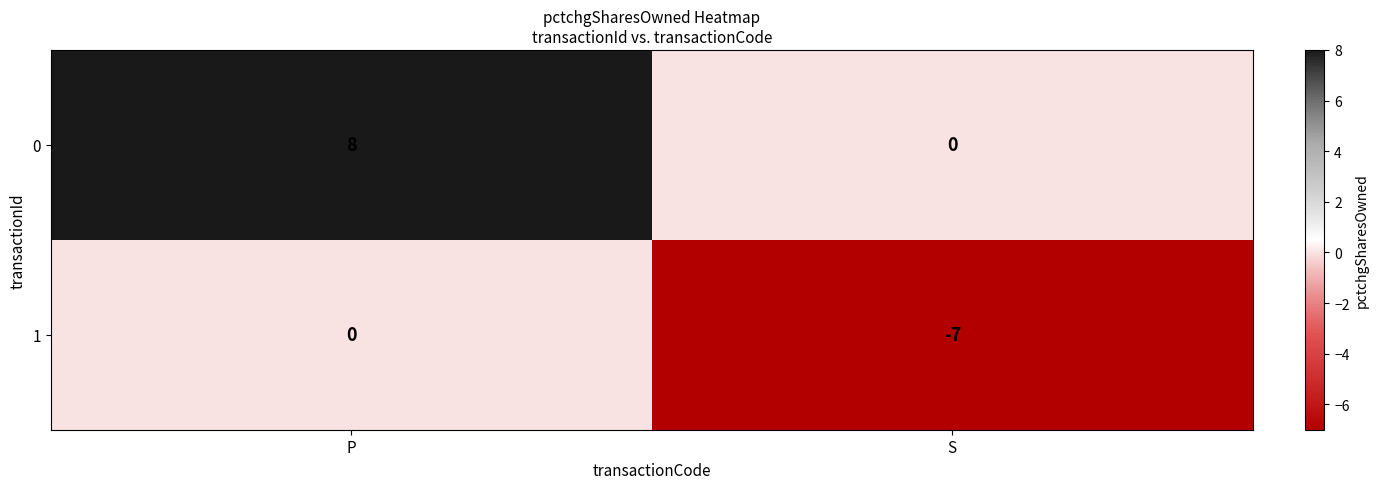

Reading left to right, what are all the values shown in this chart?

0: 8	0
1: 0	-7